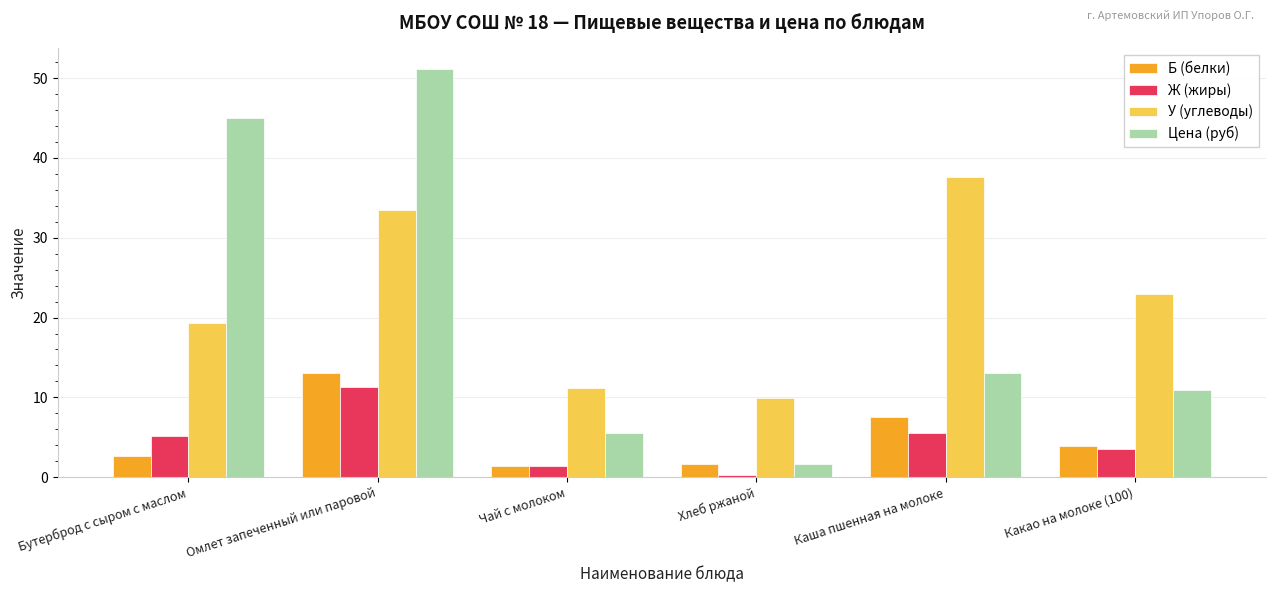

How many data points in У (углеводы) are above 22?

3